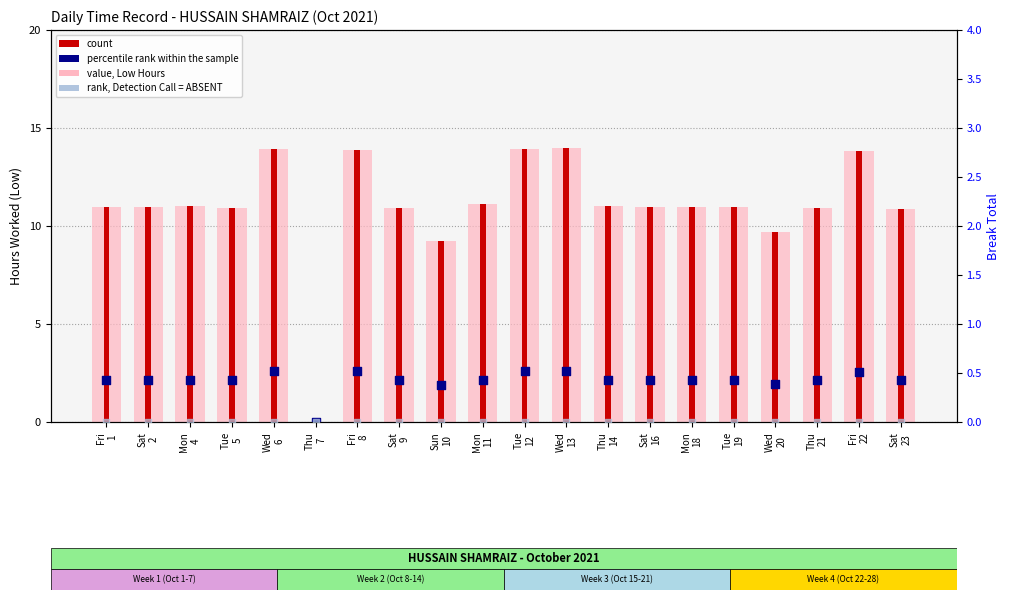

Which series has the largest total across all categories?

value, Low Hours (background)